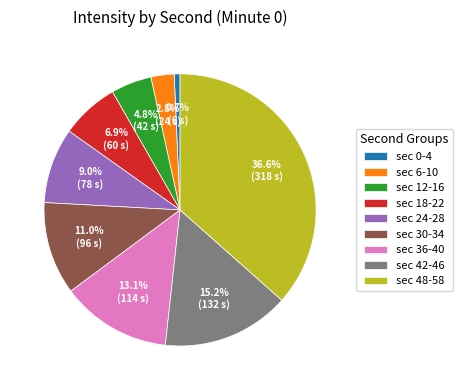

Is there a majority slice in this chart?

No